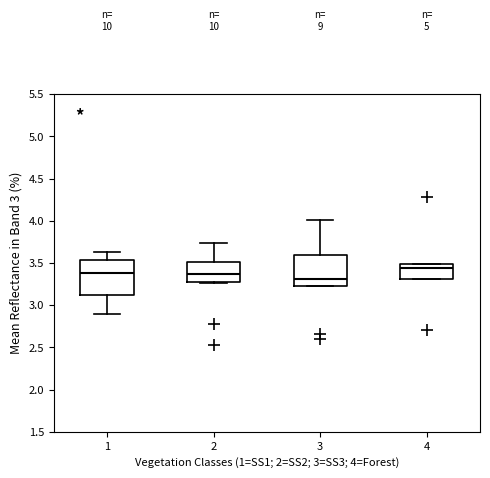

Where is the upper edge of the box at x = 3 on the y-axis? The values are not printed on the chart, so give them approximately, as read against the axis.

3.60